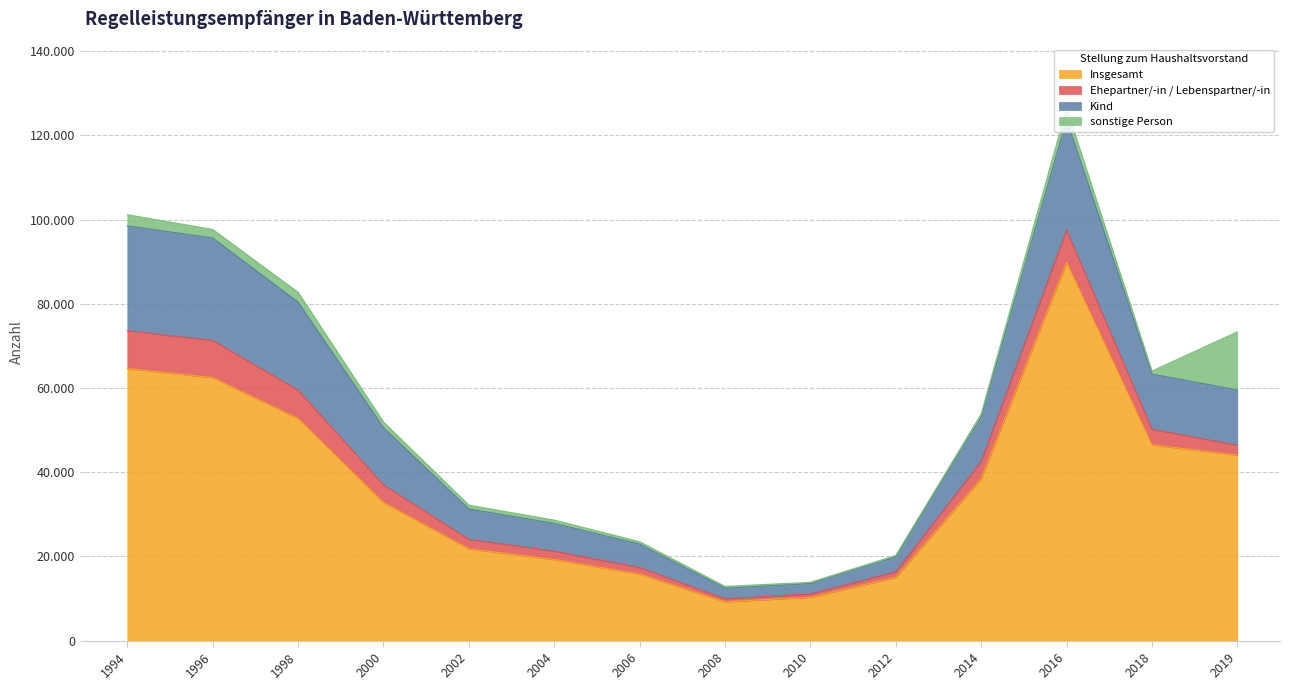

What is the value of the Kind point at the 3rd from the left?

80384